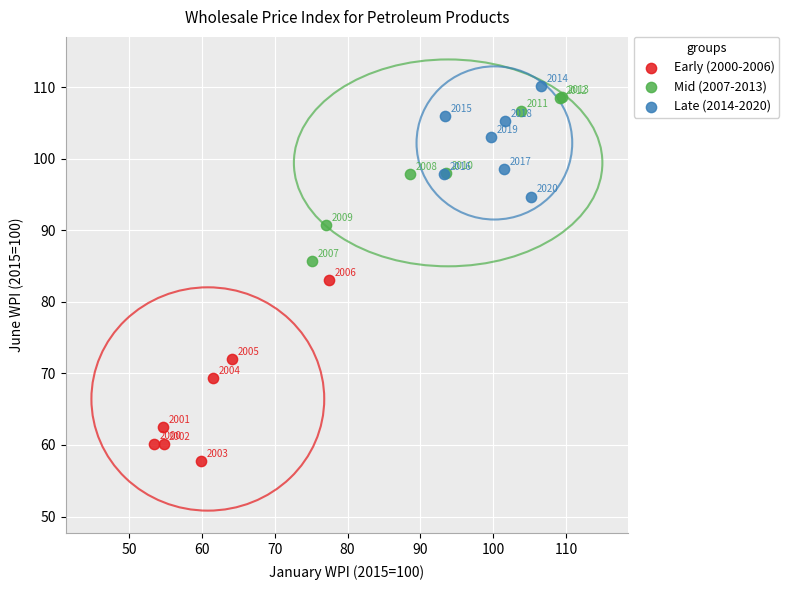

Which series contains the lowest Y value?

Early (2000-2006)